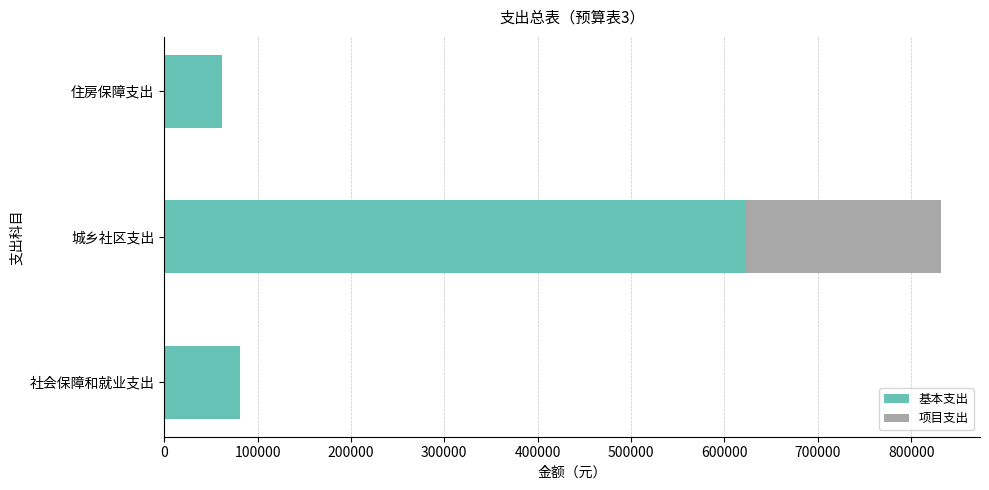

The value of 基本支出 at 住房保障支出 is 62314.2. True or false?

True